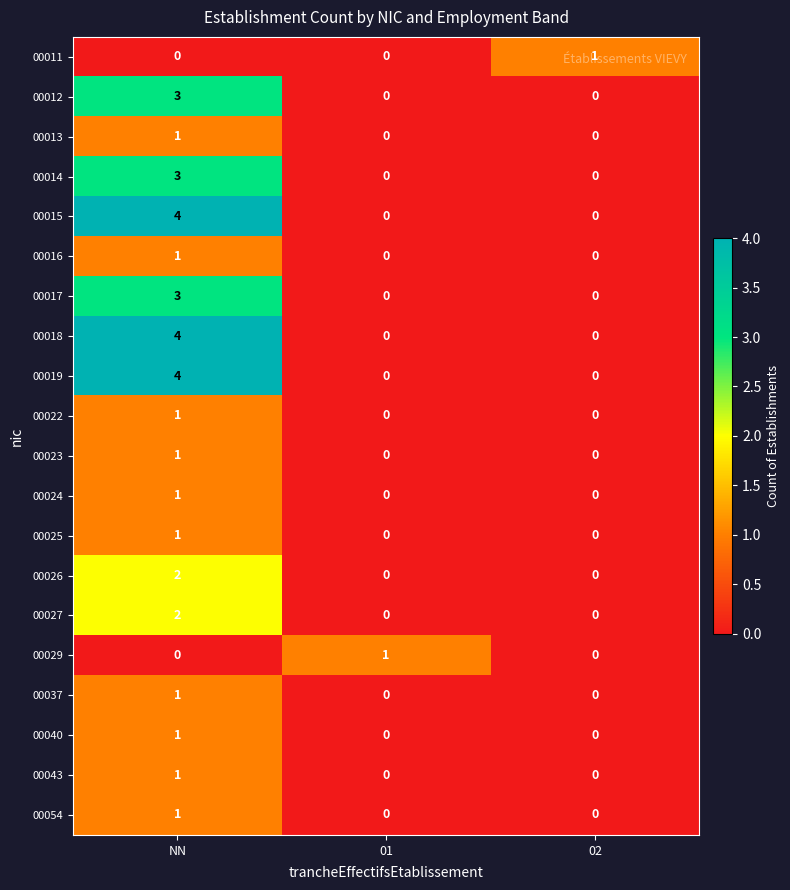

What is the difference between the highest and lowest values at NN?

4